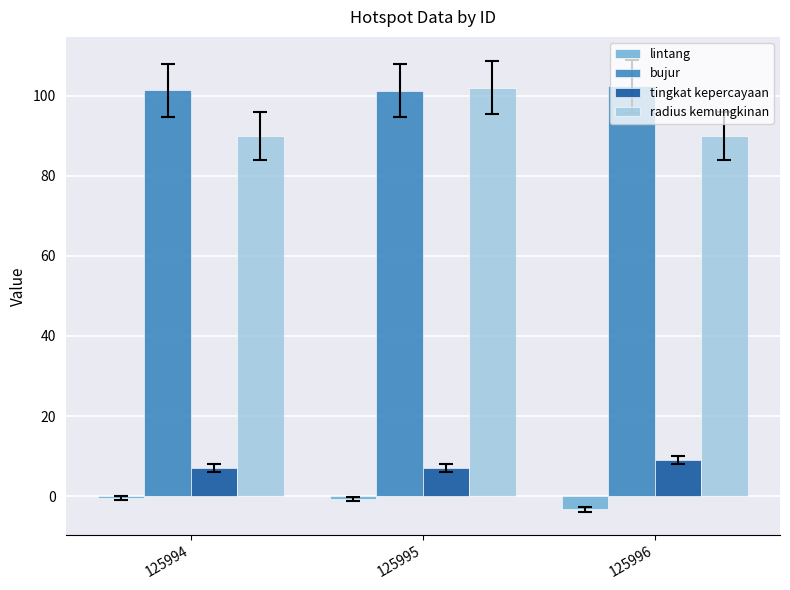

Between 125994 and 125995, which series saw the biggest shift?

radius kemungkinan